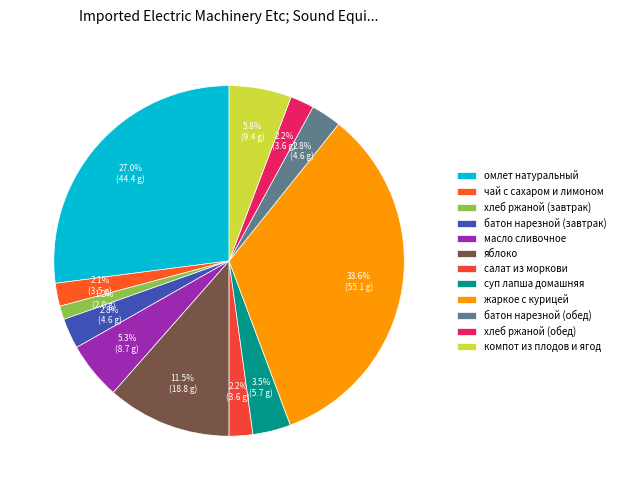

What is the change in value from чай с сахаром и лимоном to салат из моркови?

+0.1